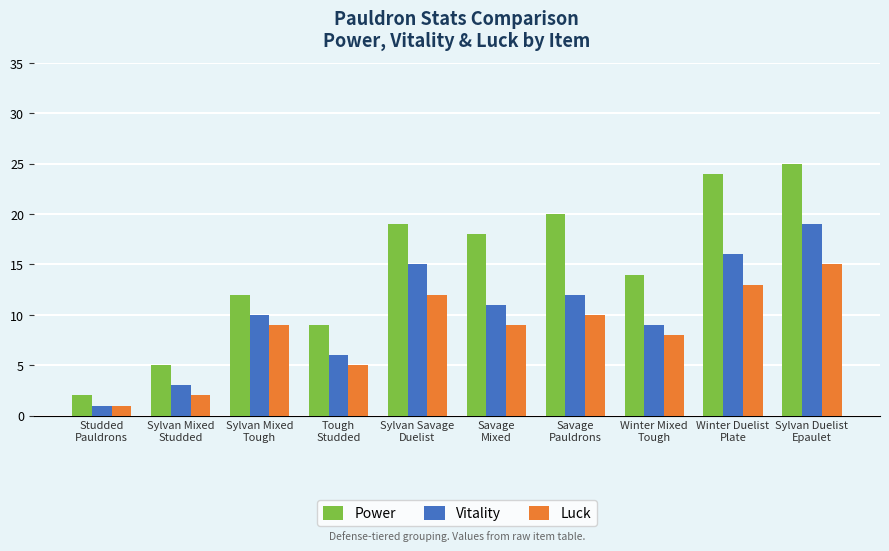

The Power series shows 5 at Tough
Studded. True or false?

False